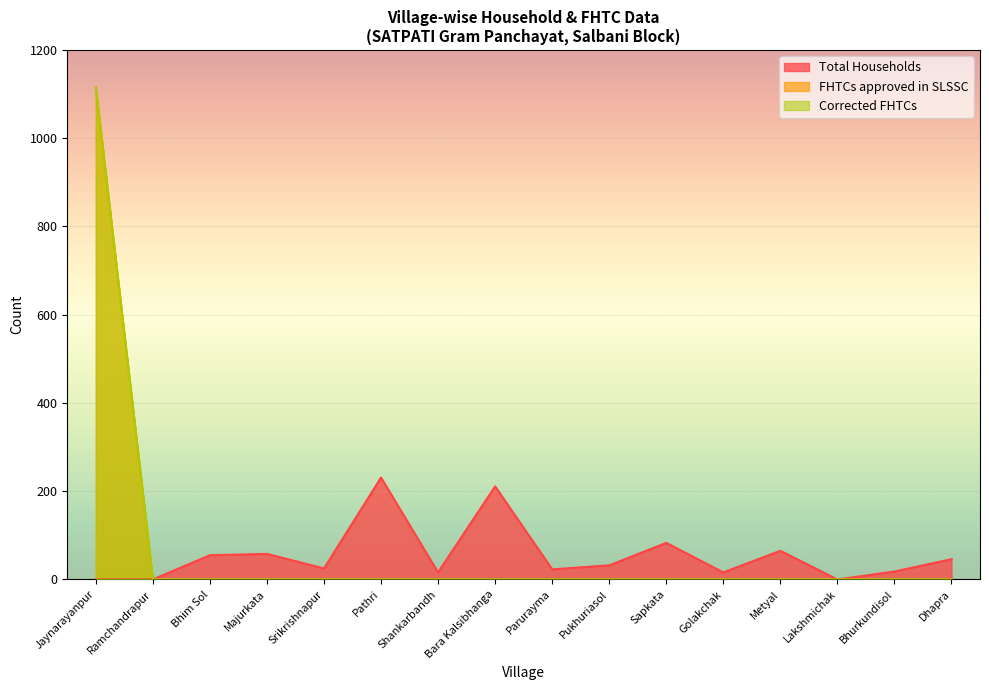

What is the maximum value for Corrected FHTCs?

1116